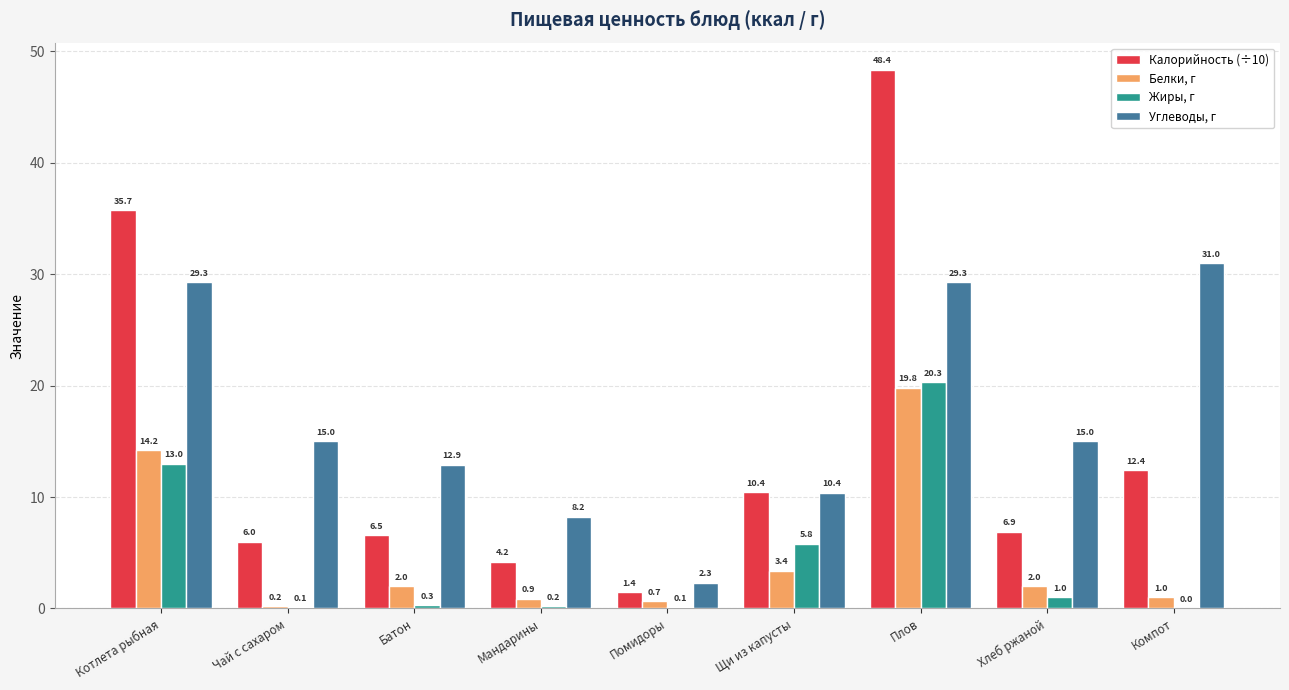

What is the total value across all series at Помидоры?

4.5